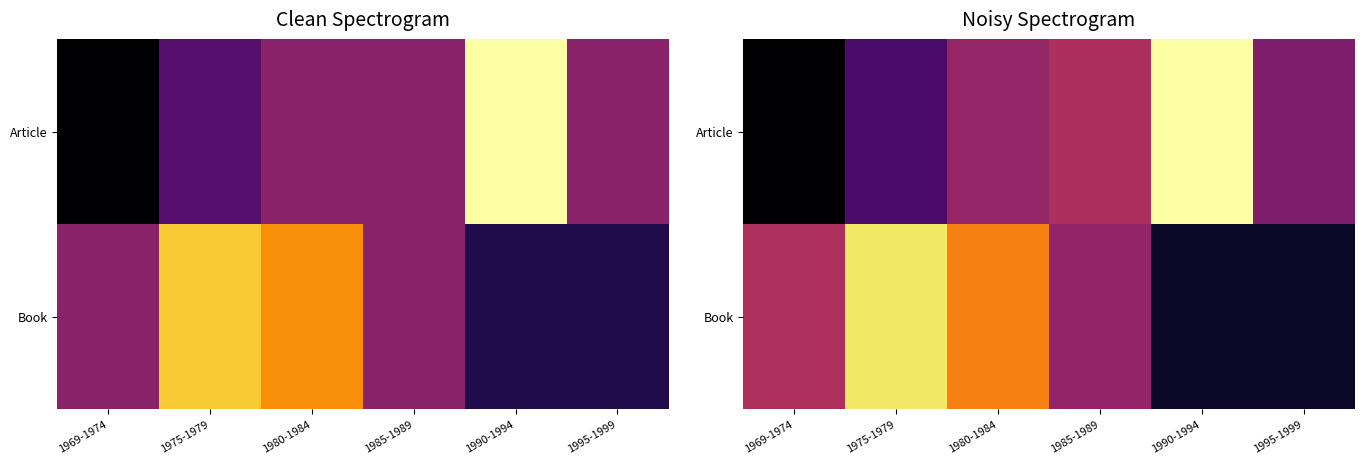

What is the approximate value of Article at 1985-1989?

3.8